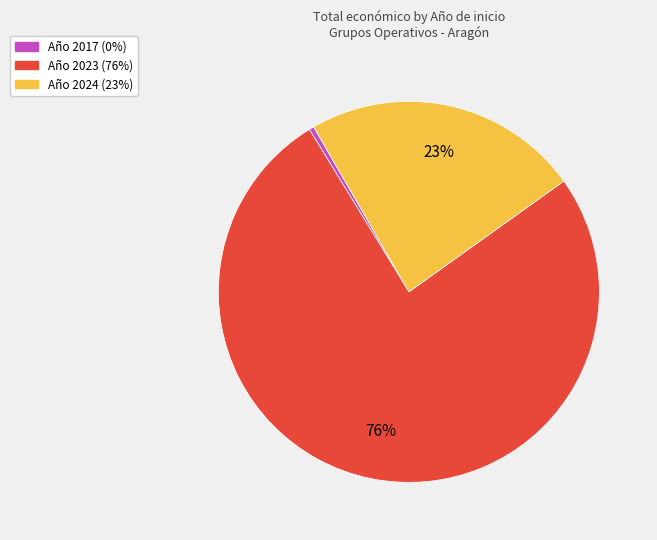

Is there a majority slice in this chart?

Yes